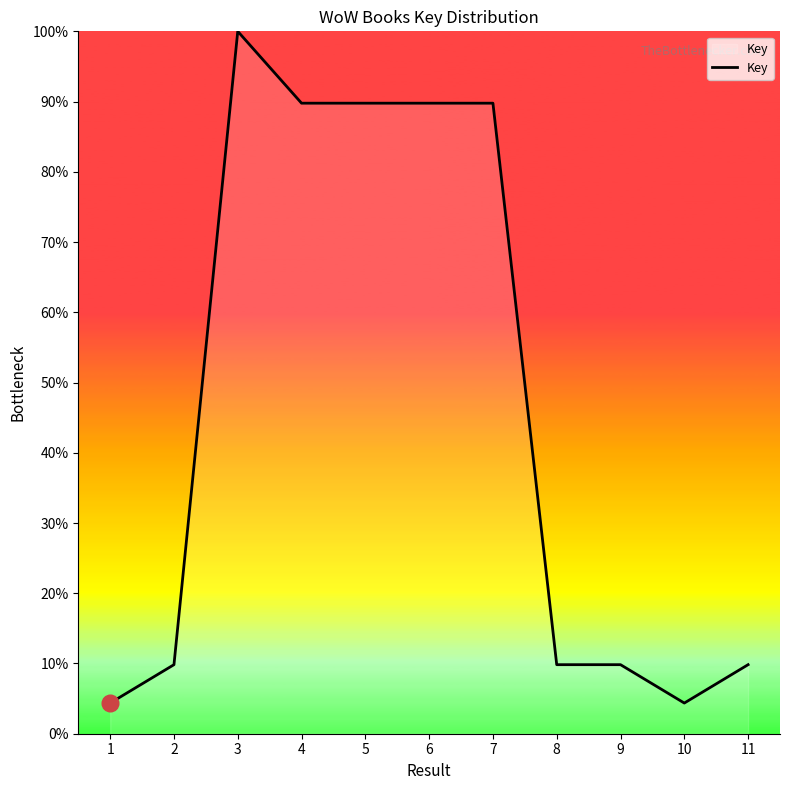

Reading left to right, what are all the values shown in this chart?

1=4.4	2=9.8	3=100.0	4=89.8	5=89.8	6=89.8	7=89.8	8=9.8	9=9.8	10=4.4	11=9.8